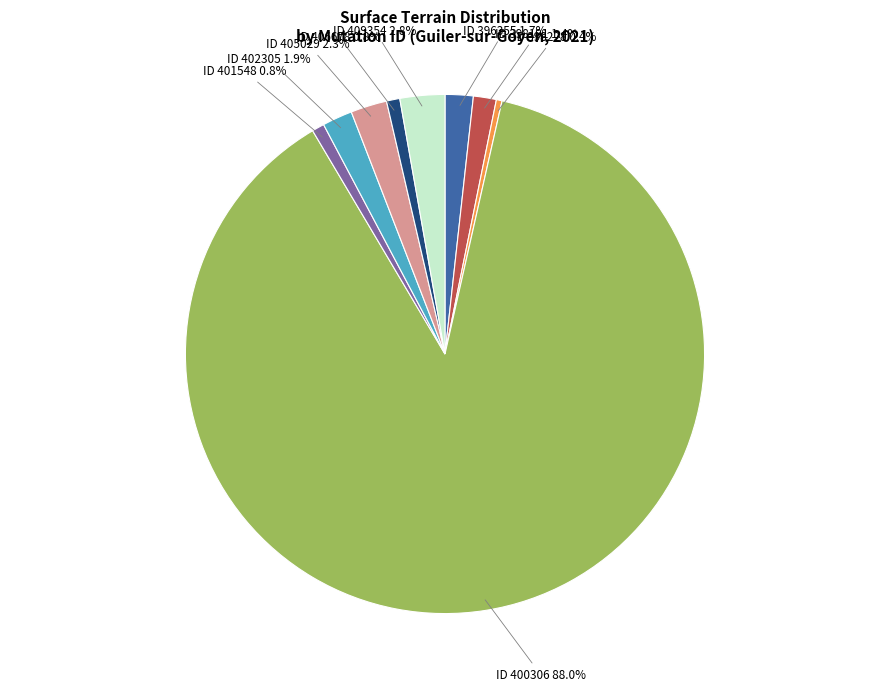

Which category accounts for the majority?

ID 400306 88.0%